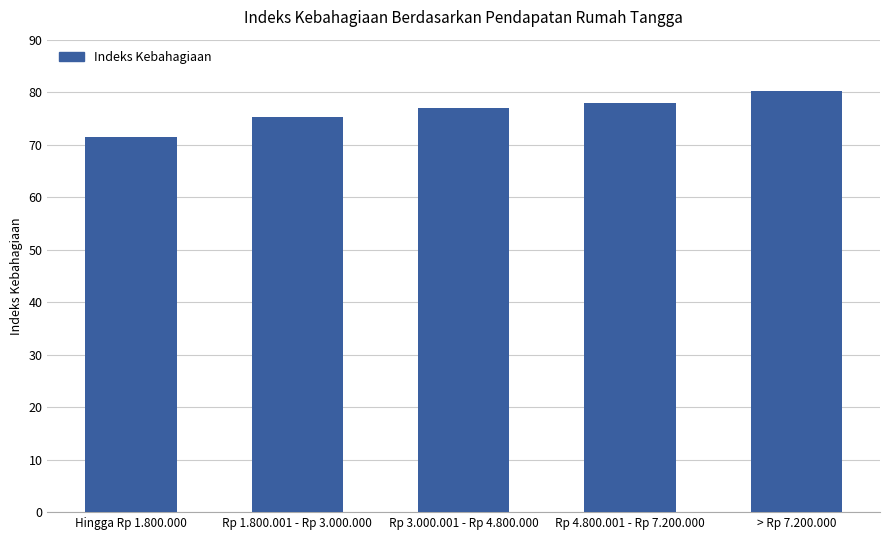

At which label does the data first exceed 76?

Rp 3.000.001 - Rp 4.800.000